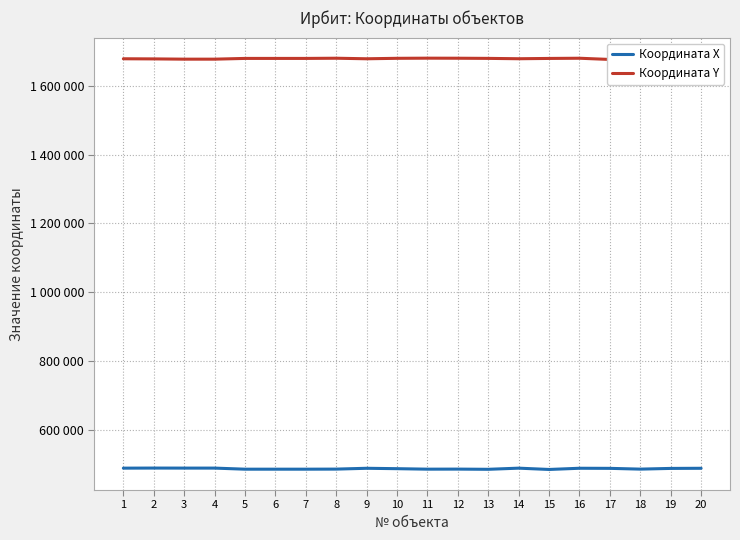

What value does the Координата X series have at 7, to the nearest 10?

485450